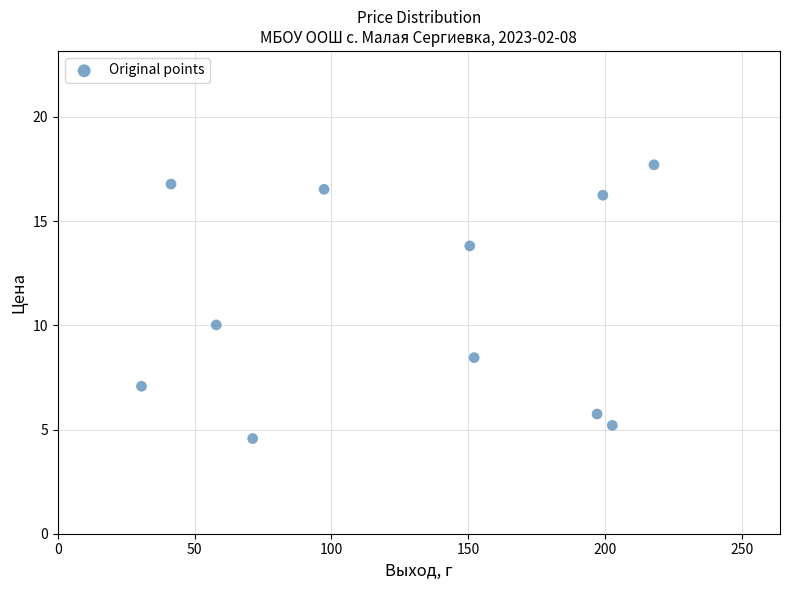

What is the range of Y values (max minus min)?

13.1